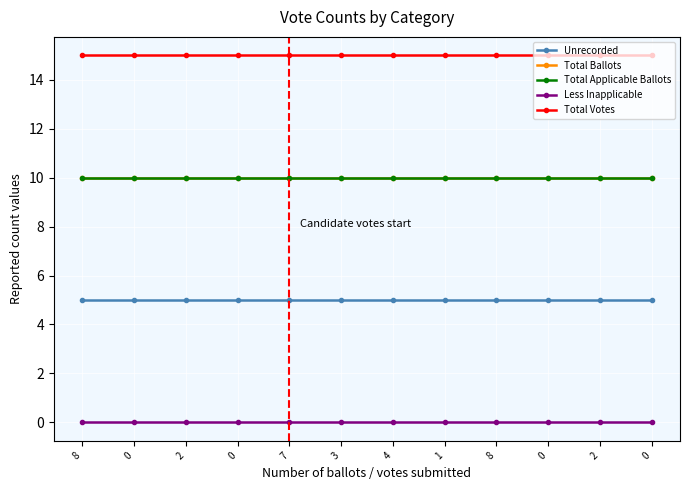

Does the chart have visible grid lines?

Yes